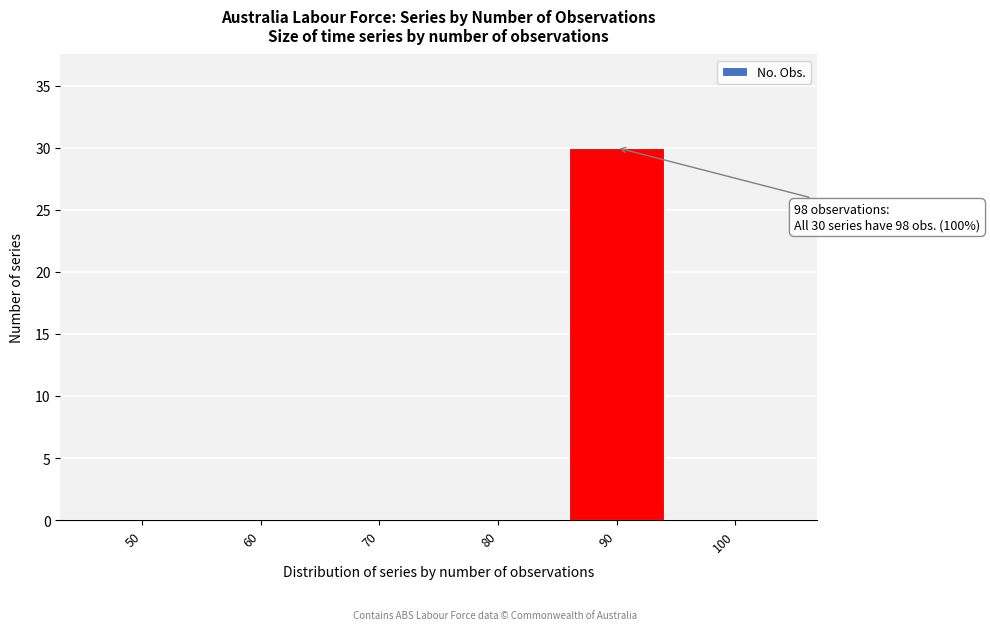

Reading left to right, transcribe all the data shown in this chart.

50=0	60=0	70=0	80=0	90=30	100=0